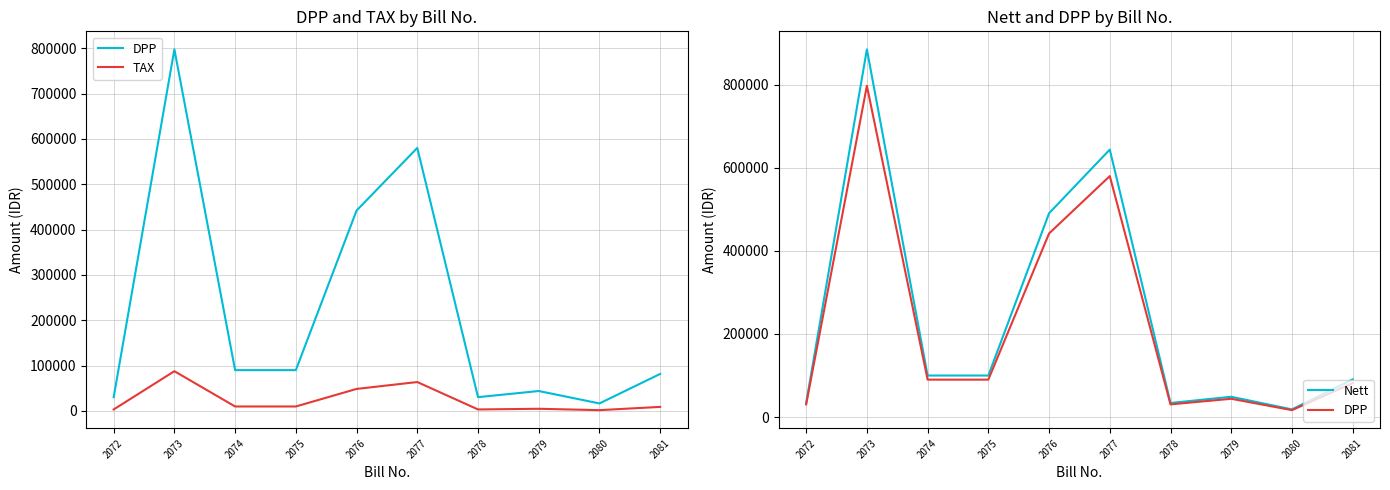

What is the lowest value of the Nett series?

18456